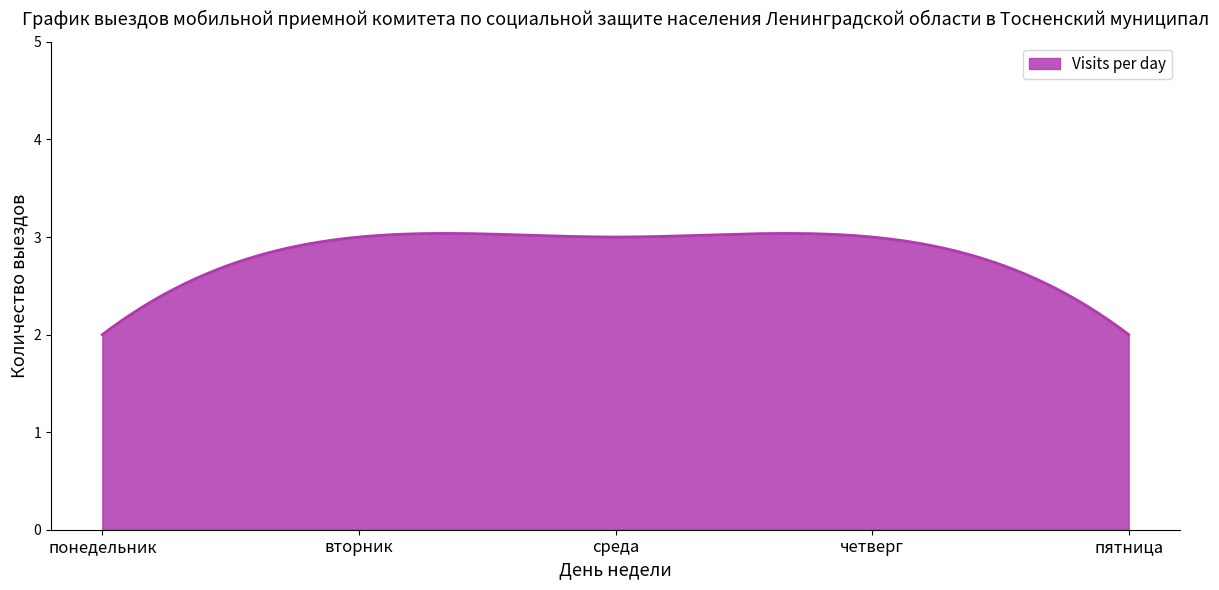

What is the difference between the maximum and minimum values?

1.0